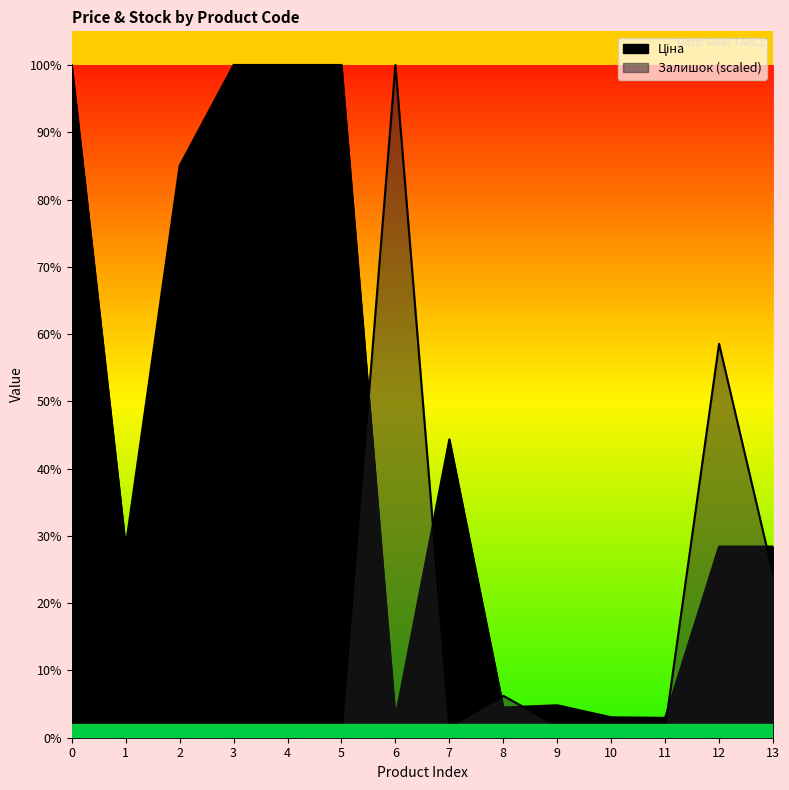

How many data points in Ціна are less than 5636?

5